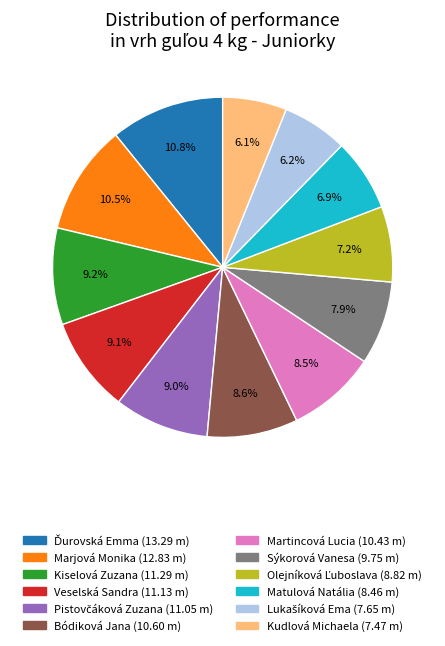

How much of the chart is everything except Kudlová Michaela?

93.9%